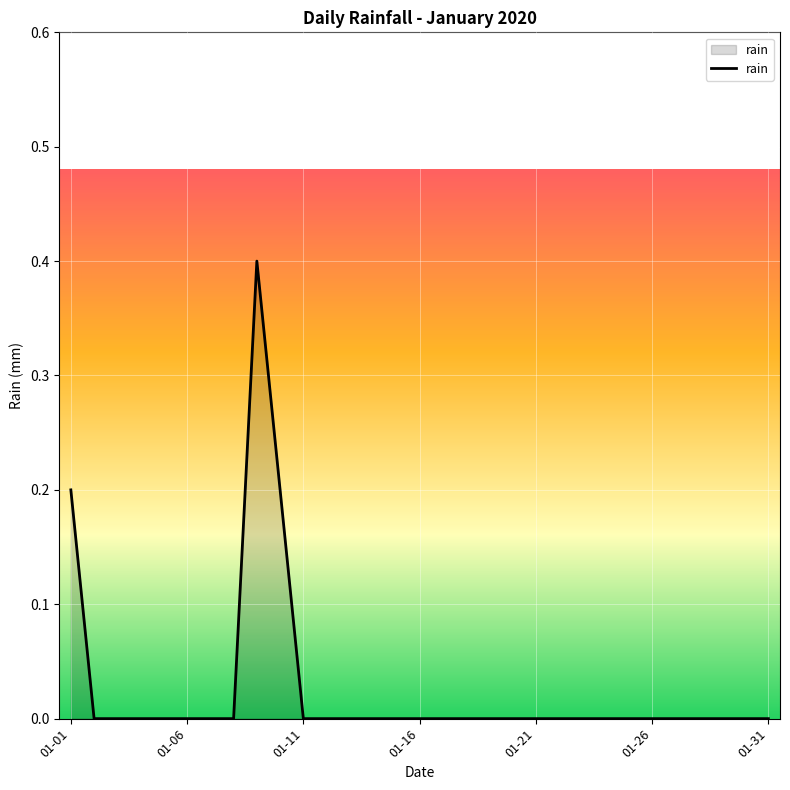

What is the maximum value shown in the chart?

0.4